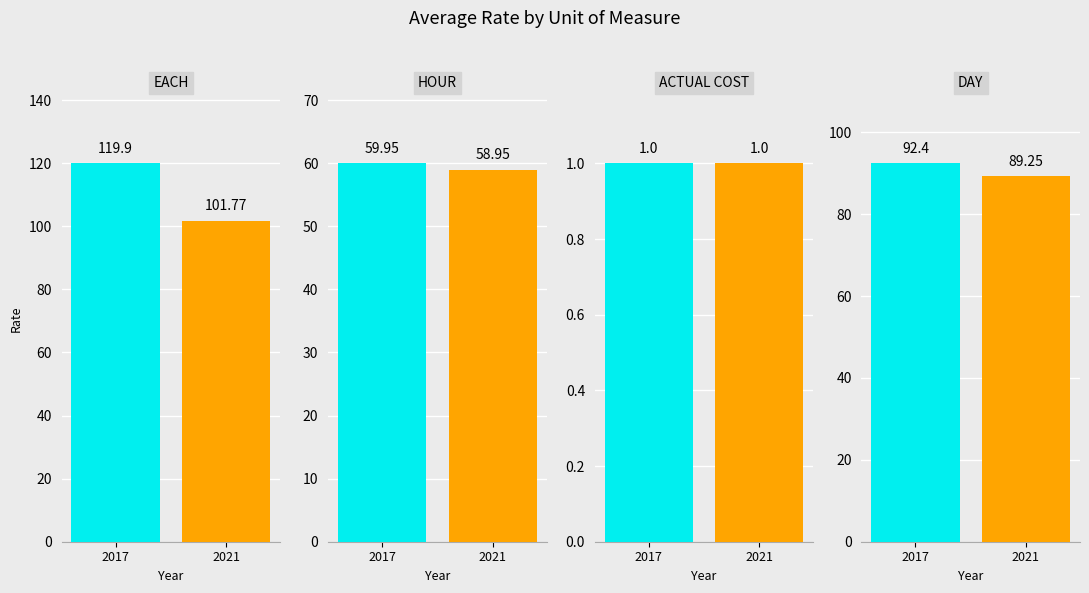

At how many categories does at least one series exceed 95?

1